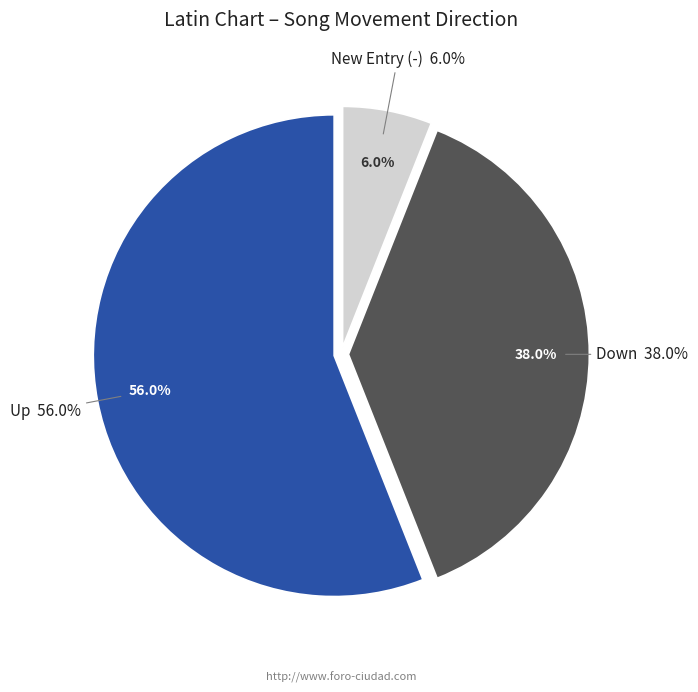

How many slices are in this pie chart?

3